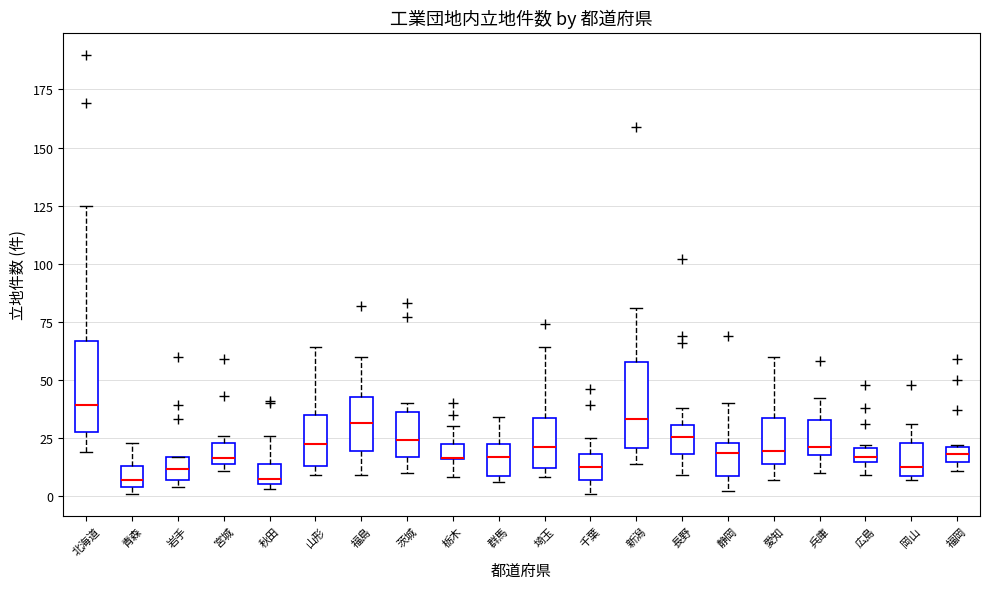

Where does the median line of the box for 北海道 sit on the y-axis? The values are not printed on the chart, so give them approximately, as read against the axis.

40